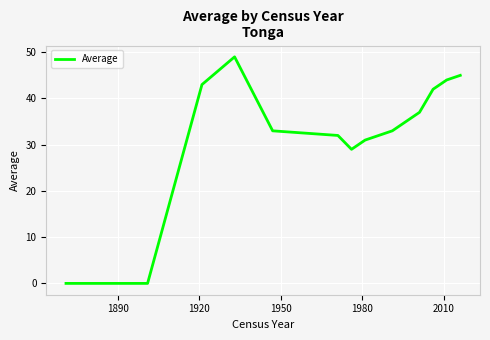

What is the maximum value shown in the chart?

49